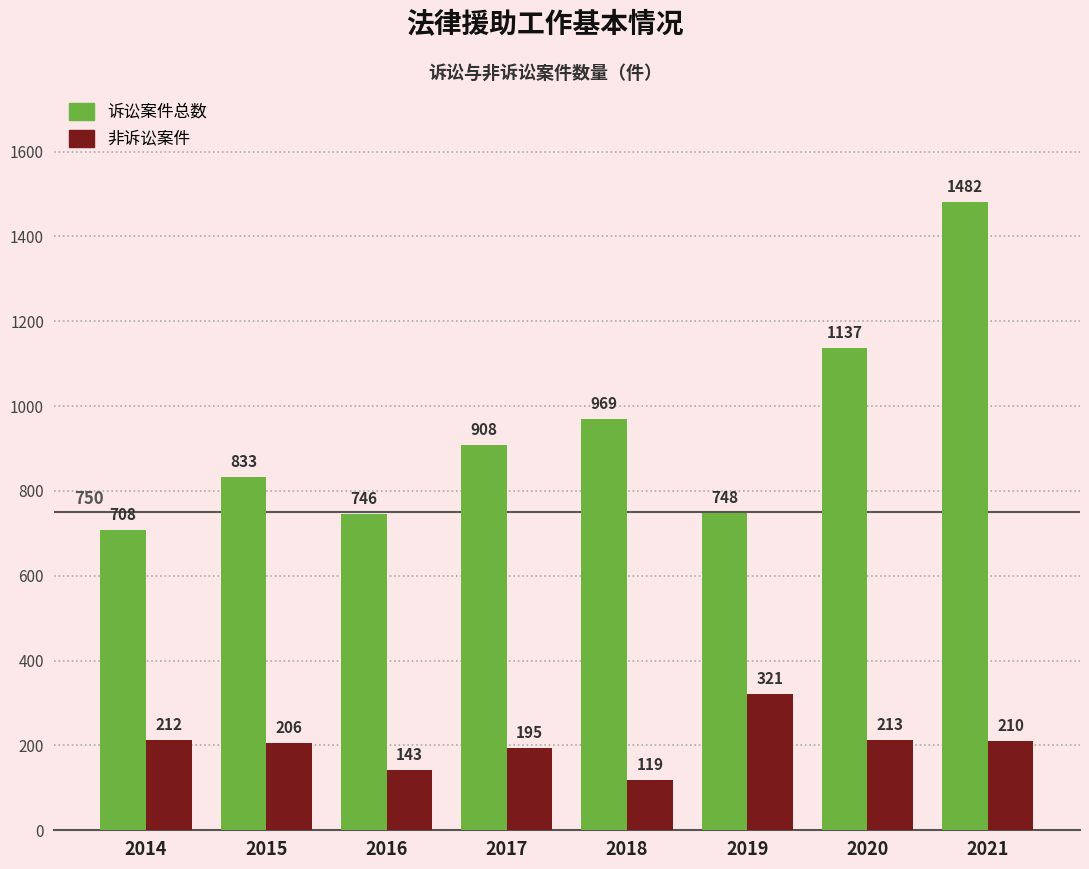

True or false: 诉讼案件总数 has a value of 1120 at 2015.

False